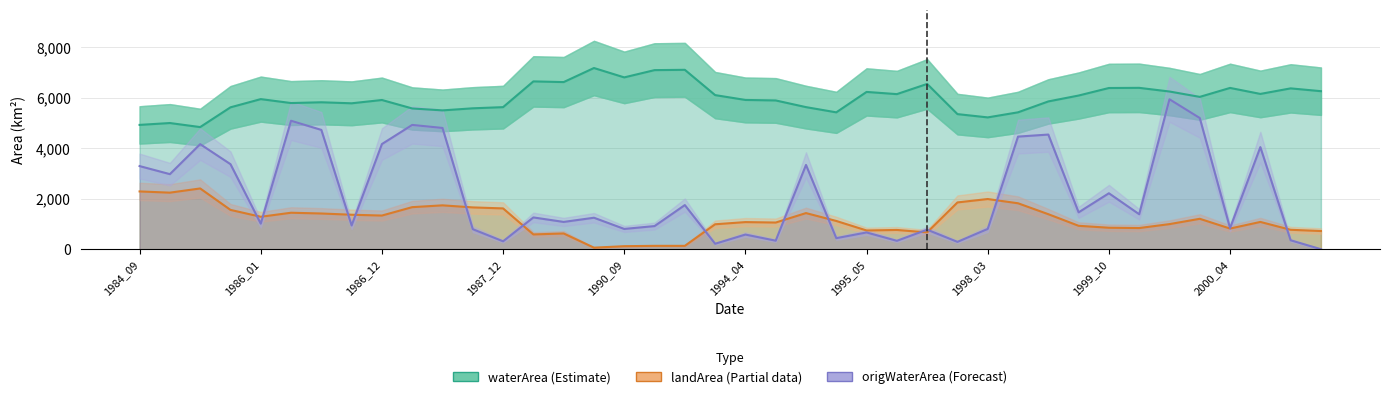

In waterArea (Estimate), how many points are higher than both neighbors (excluding endpoints)?

12